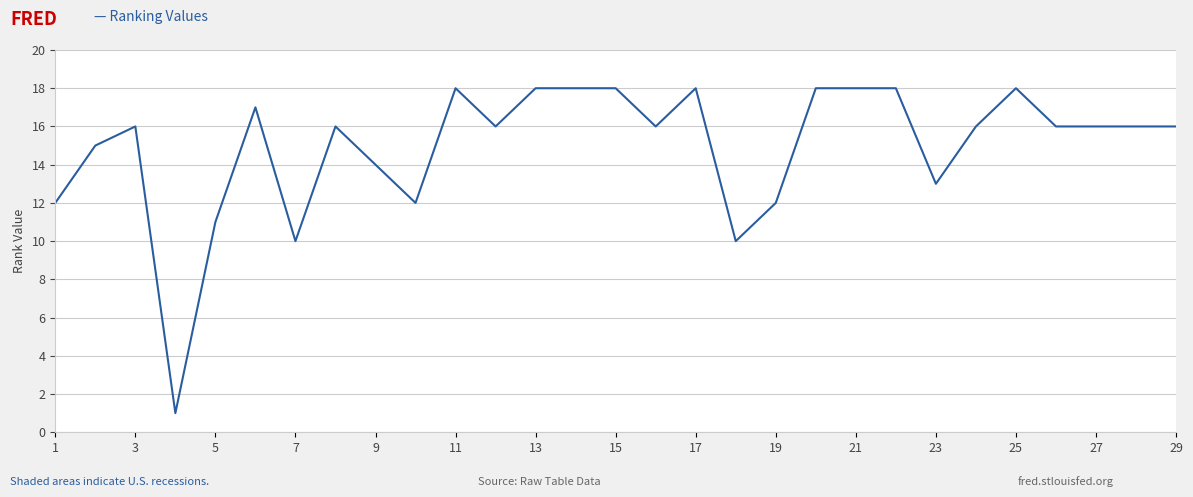

Does the chart have visible grid lines?

Yes